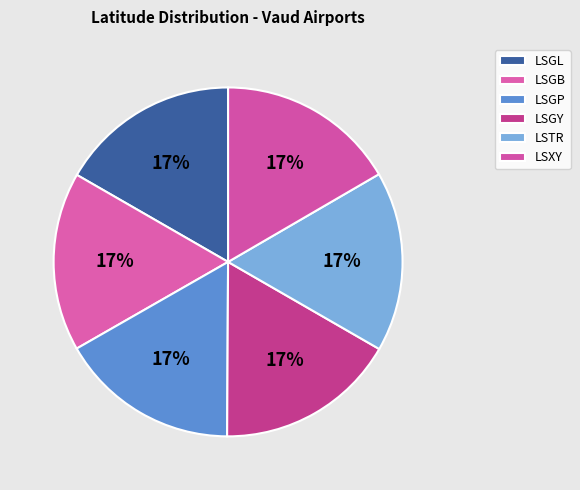

Count the number of slices in the pie.

6